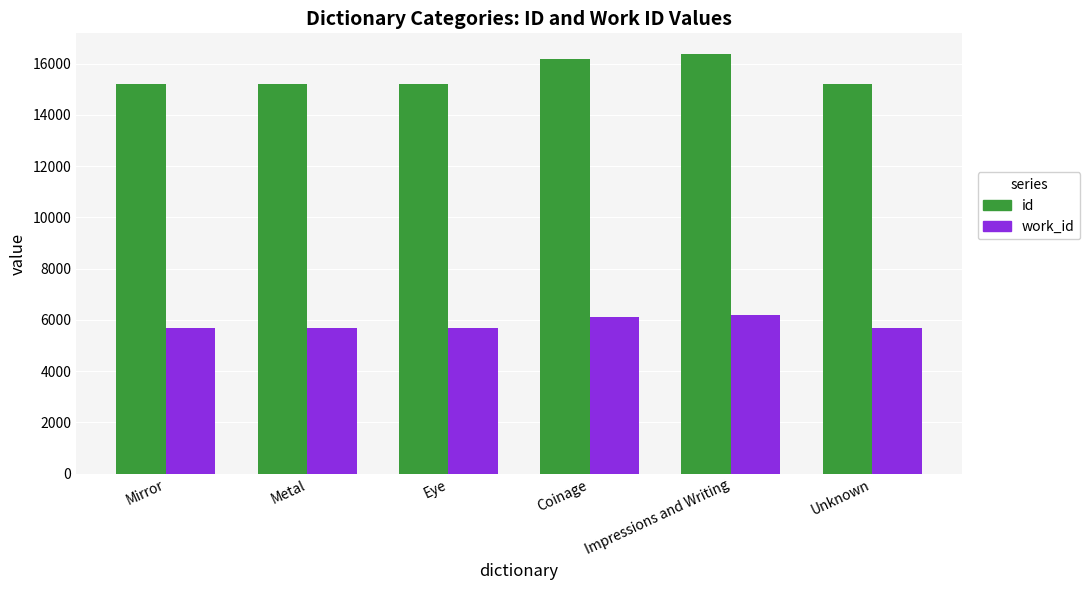

What is the value of the id bar at the 2nd from the left?

15195